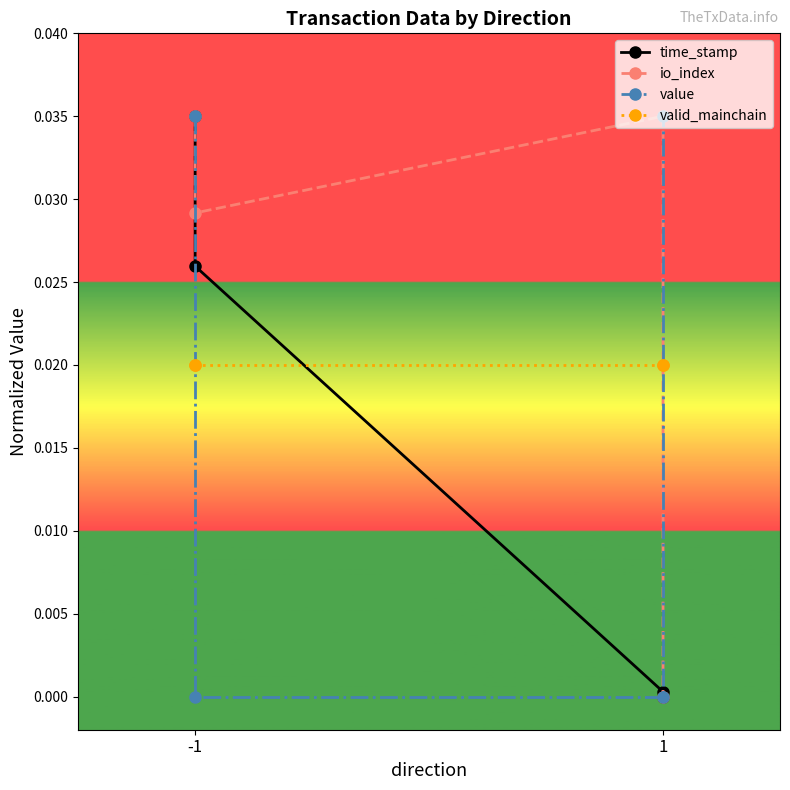

How many io_index values are between 0 and 1?

4